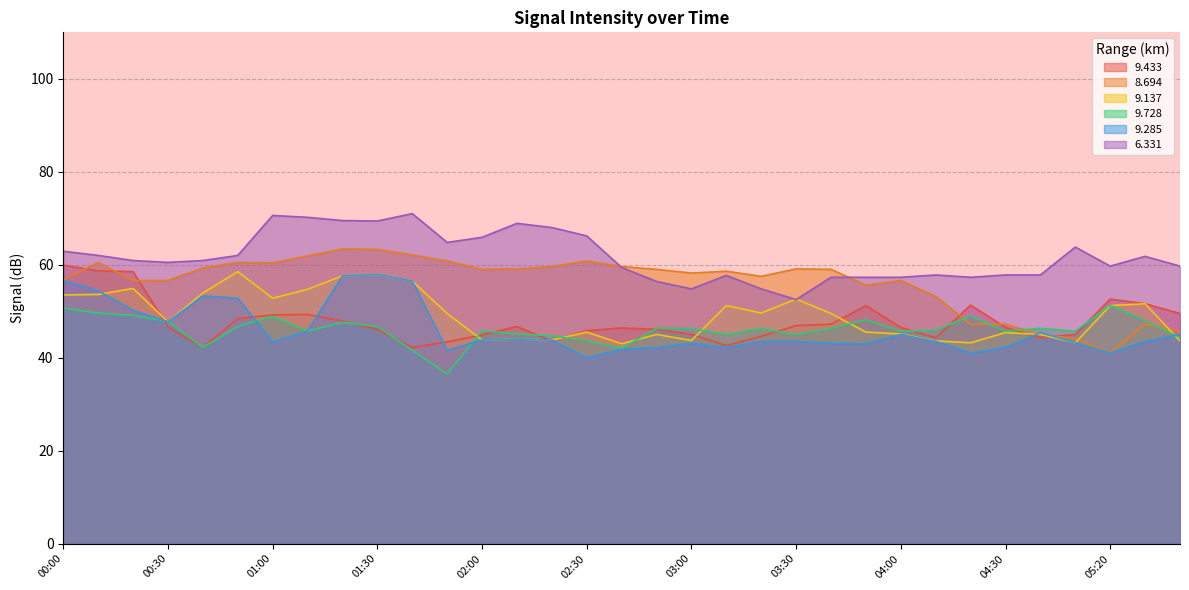

Is it true that 9.433 equals 11.5 at 00:30?

False